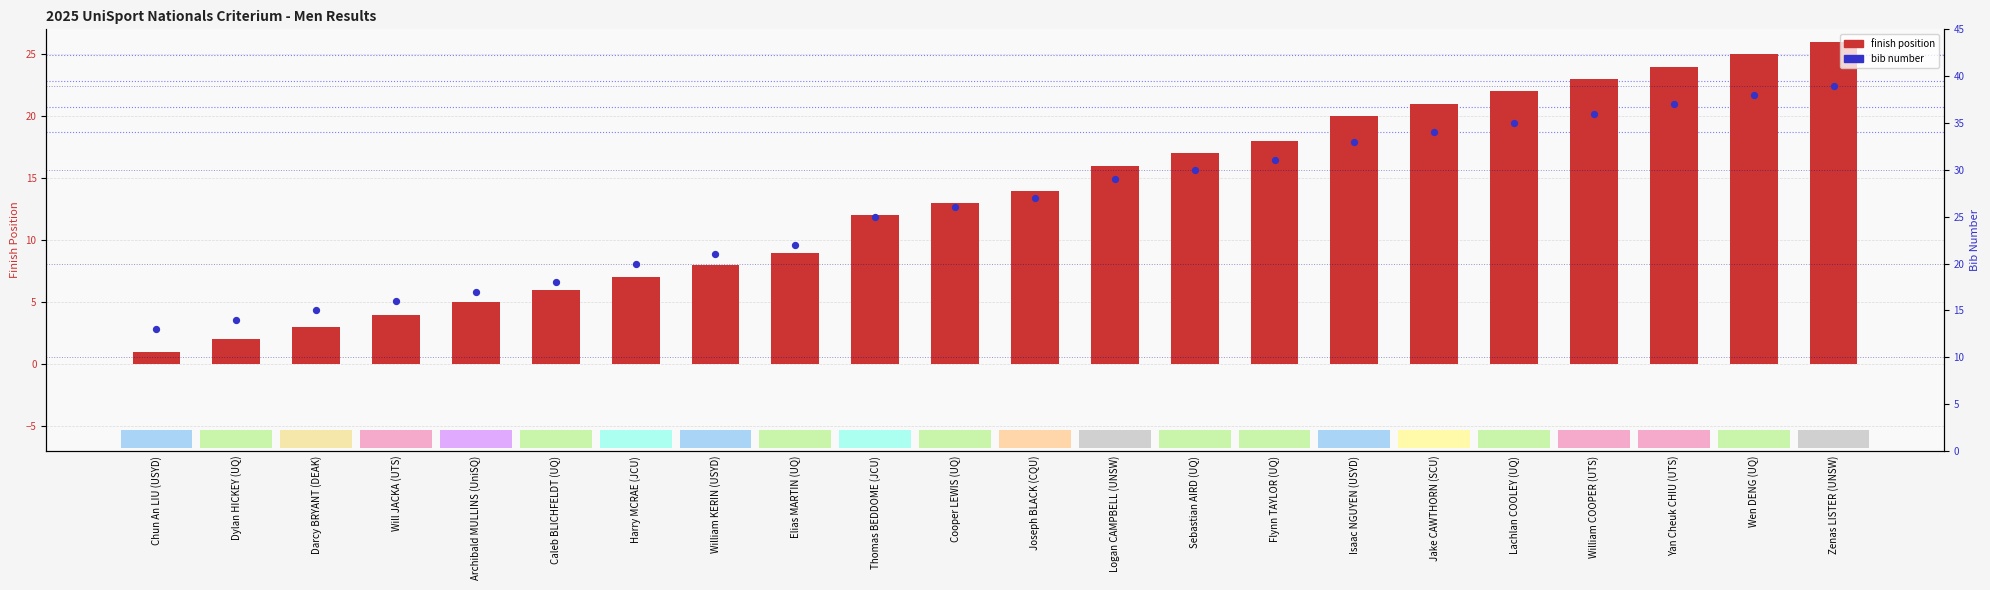

Is the value of finish position at Yan Cheuk CHIU (UTS) greater than the value of bib number at Sebastian AIRD (UQ)?

No